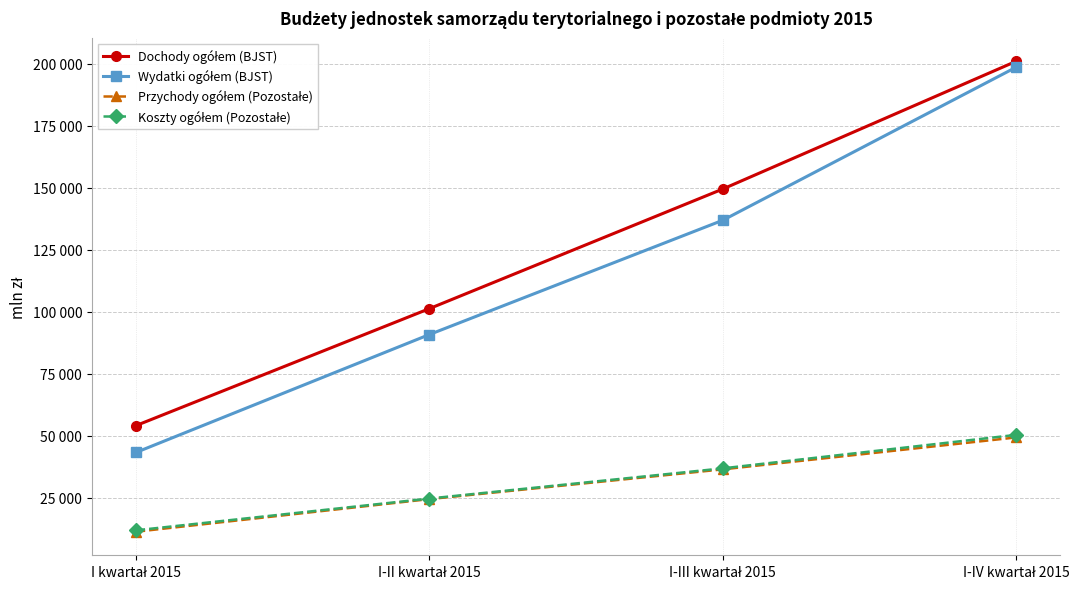

At which category is the sum across all series the highest?

I-IV kwartał 2015